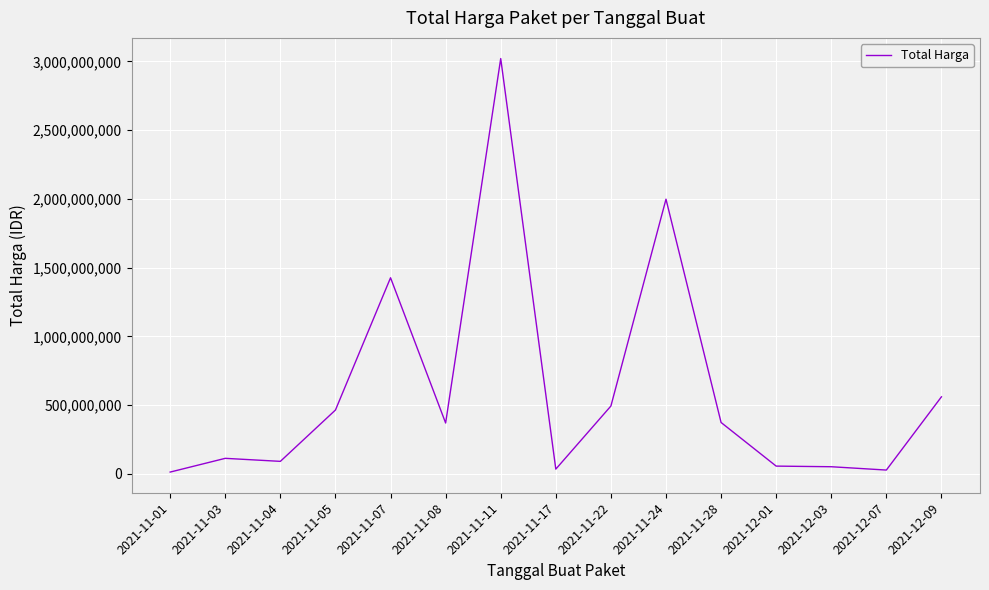

What is the difference between the maximum and minimum values?

3007177140